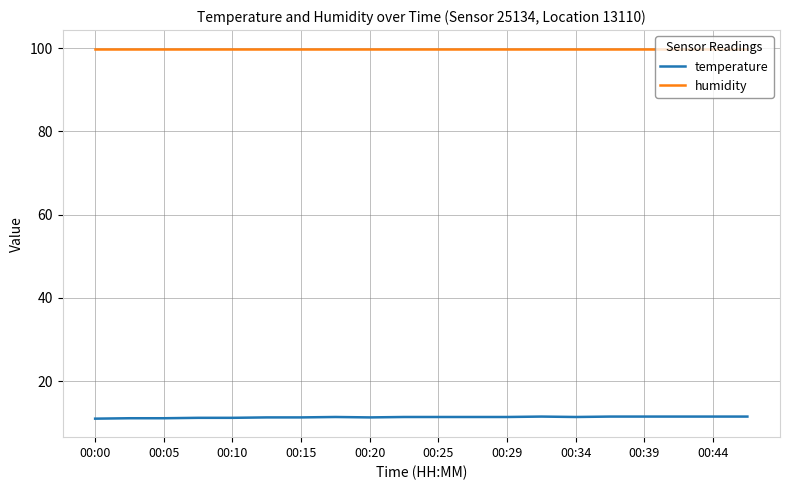

True or false: humidity and temperature intersect in this chart.

False